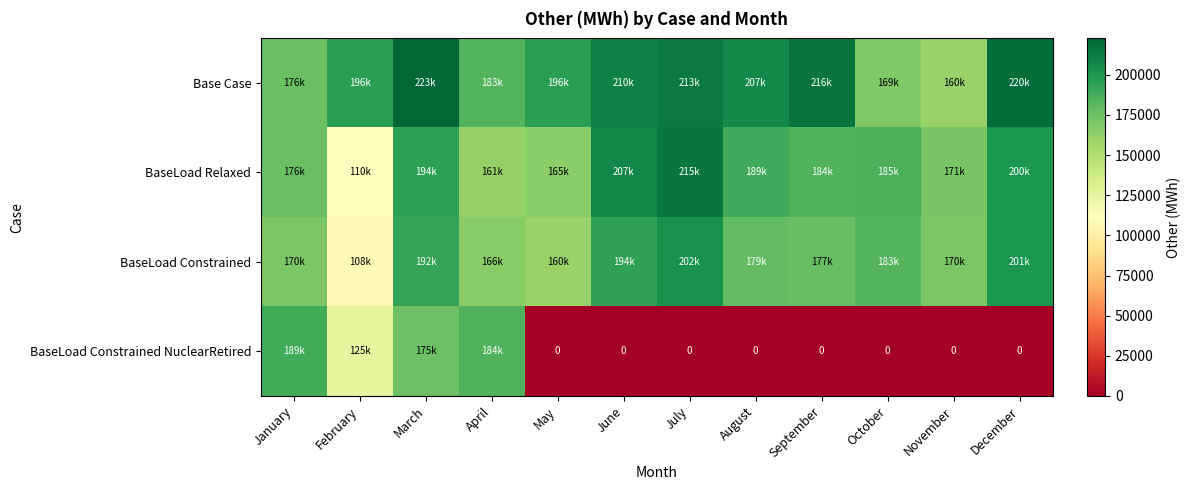

How many data points does each series have?

12